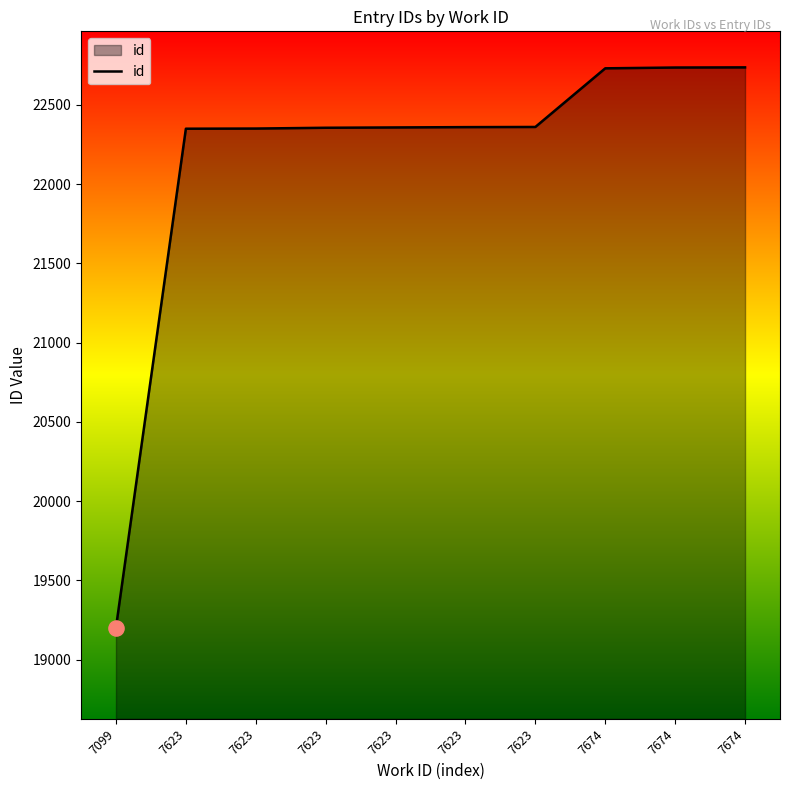

Which has a higher value, 7623 or 7623?

7623